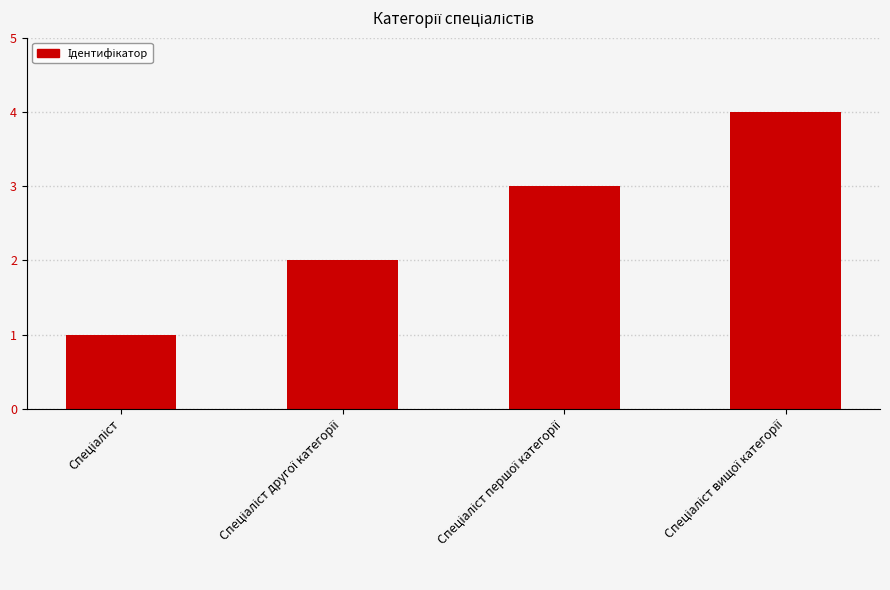

What is the sum of all values?

10